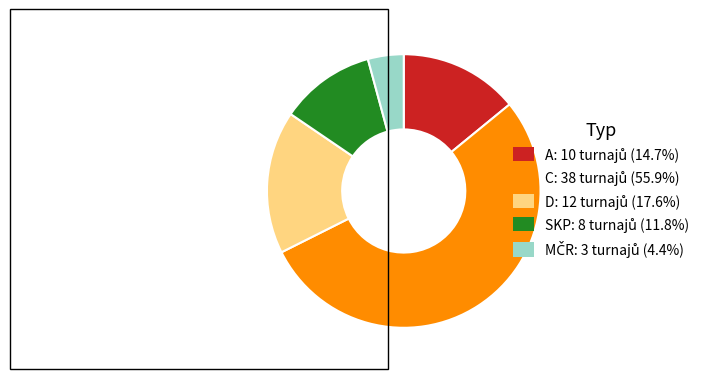

Is there a majority slice in this chart?

Yes